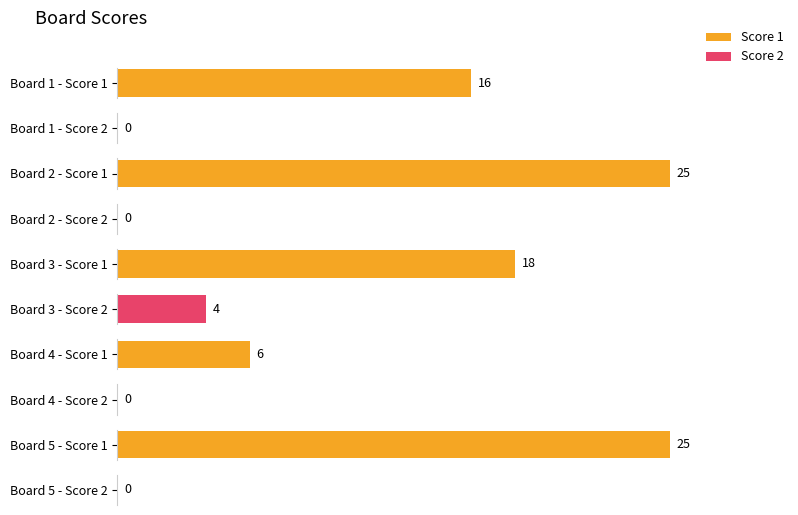

What is the value of the Score 2 bar at the 3rd from the left?

4